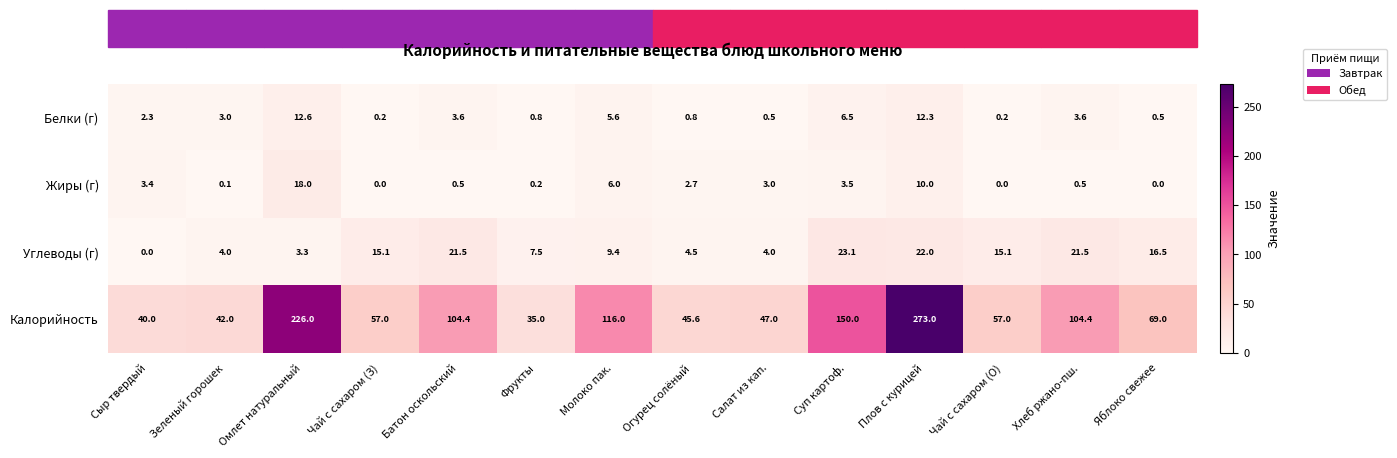

The value of Жиры (г) at Плов с курицей is 5.0. True or false?

False